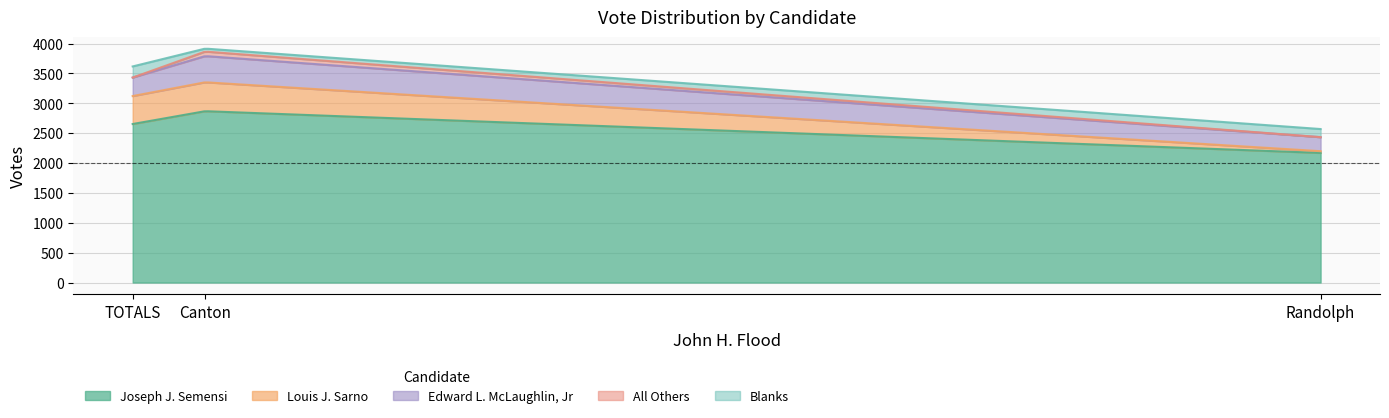

How many lines are shown in the chart?

5